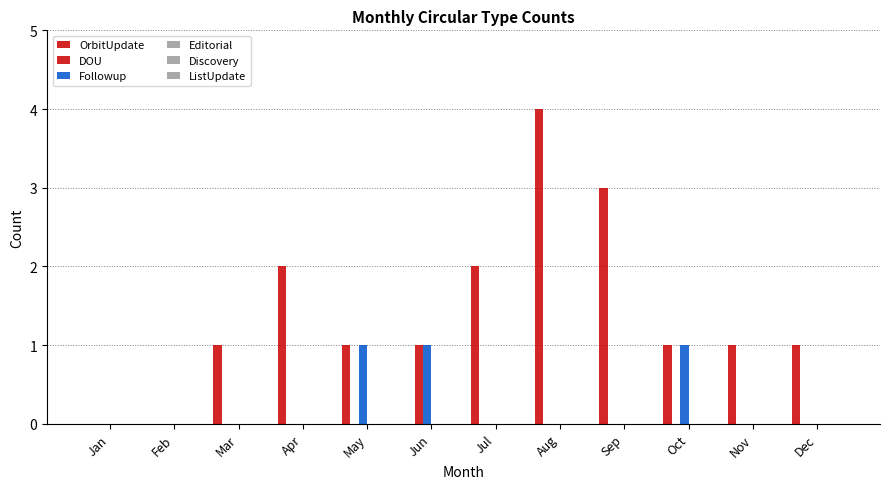

How many groups of bars are there?

12